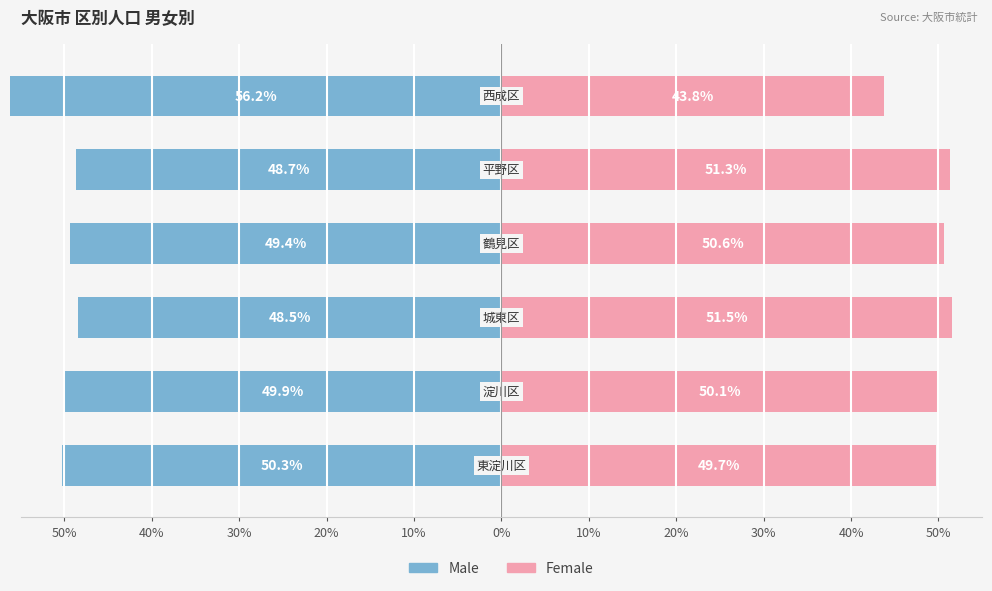

What is the sum of all Male values?

-303.0